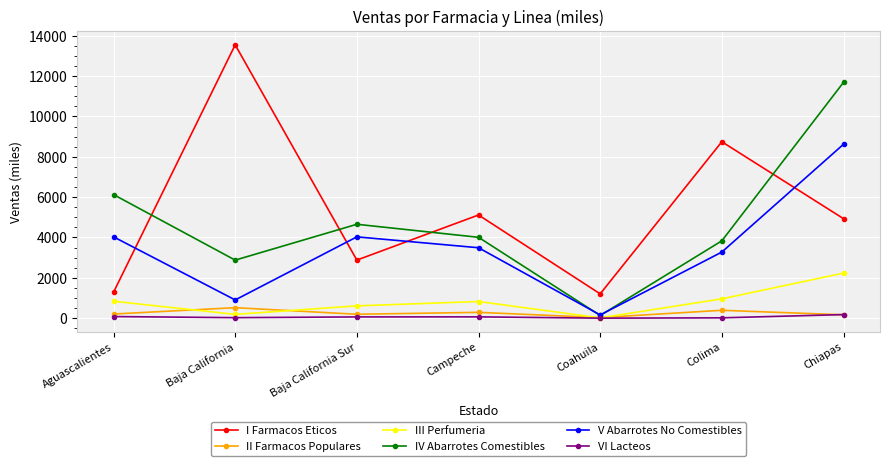

Between Aguascalientes and Colima, which series saw the biggest shift?

I Farmacos Eticos